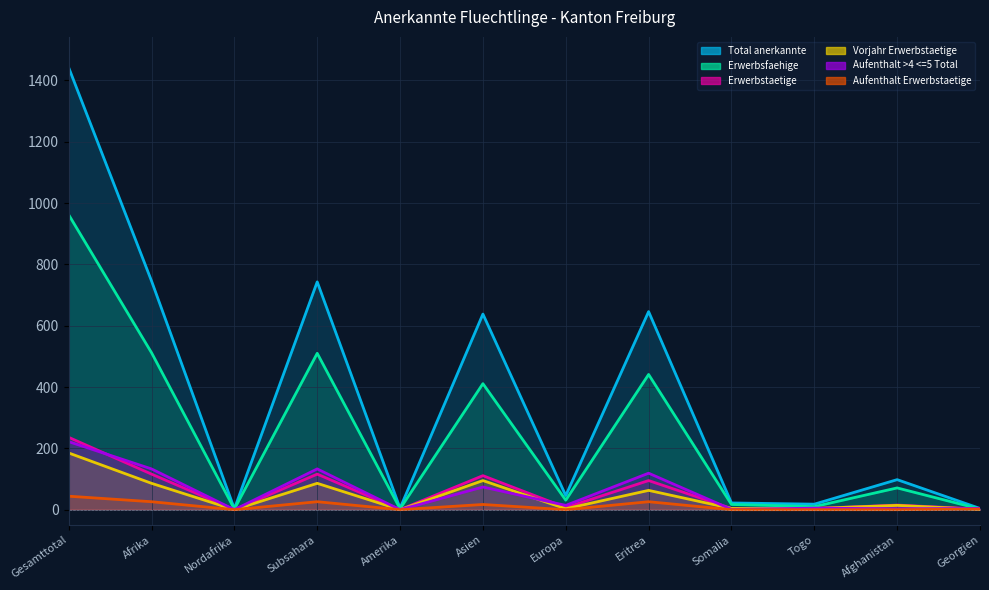

The Vorjahr Erwerbstaetige series shows 329 at Gesamttotal. True or false?

False